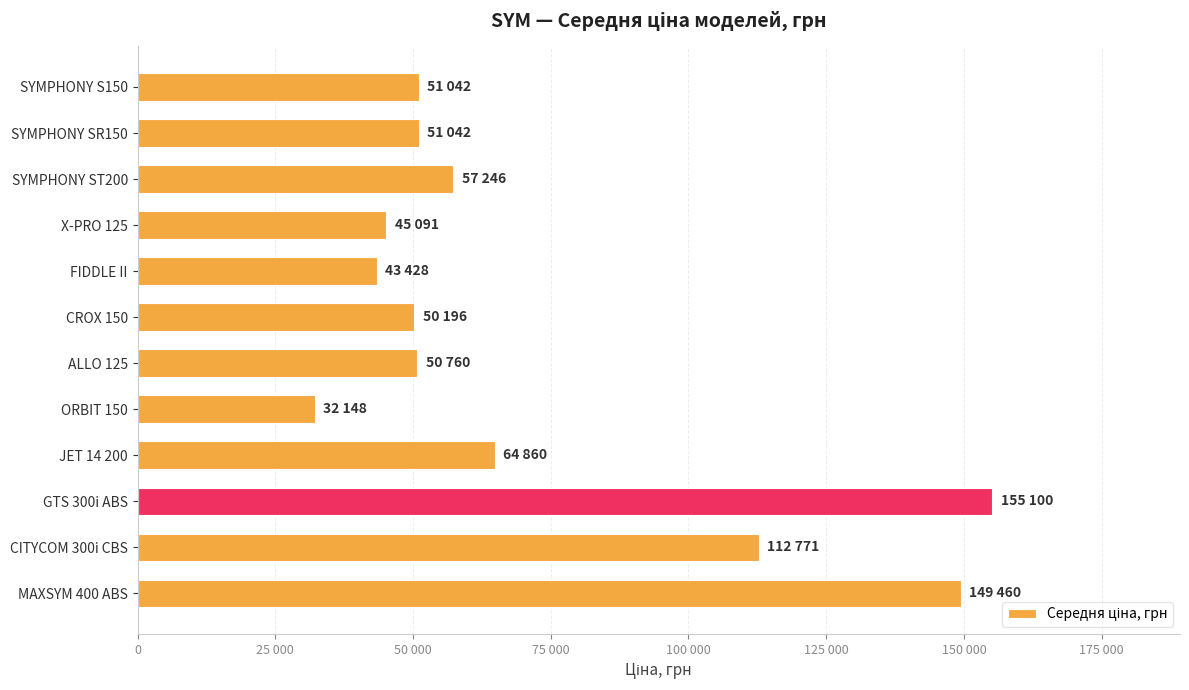

Are the bars horizontal?

Yes